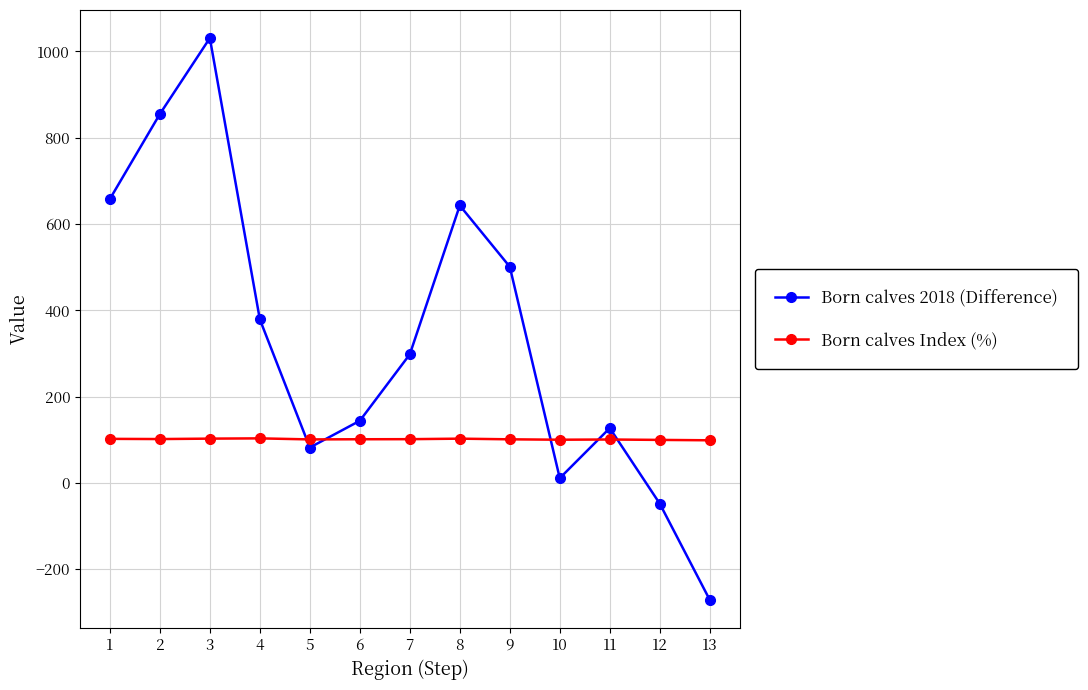

What is the lowest value of the Born calves 2018 (Difference) series?

-271.0